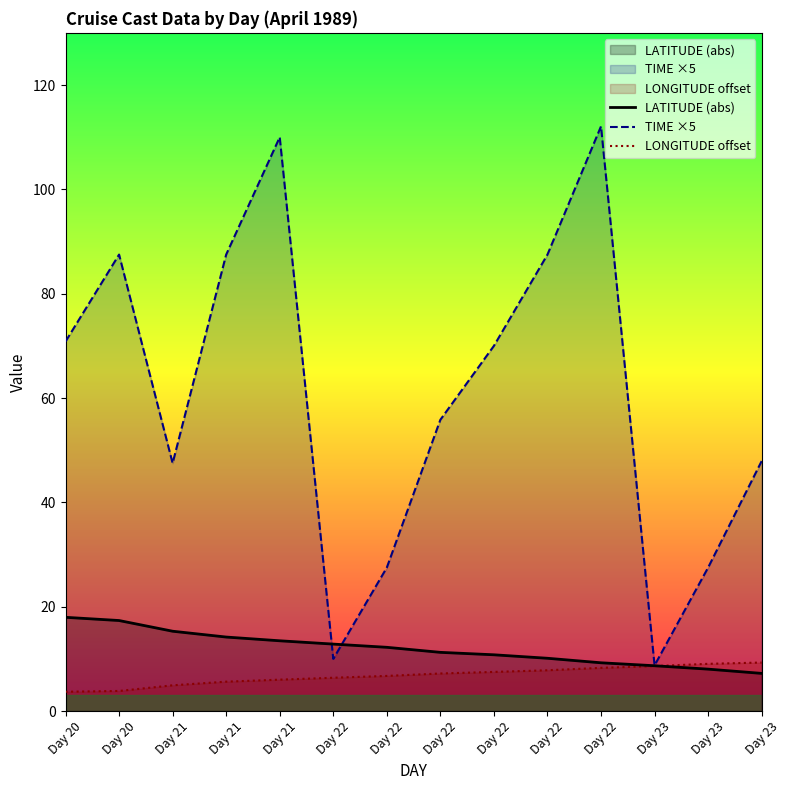

Does the chart display data point markers on the line(s)?

No